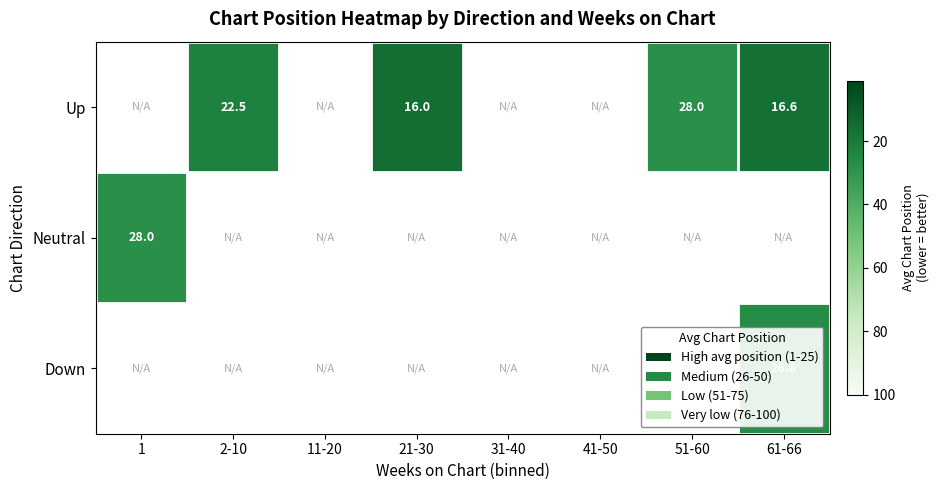

Is it true that Up equals 16.0 at 21-30?

True